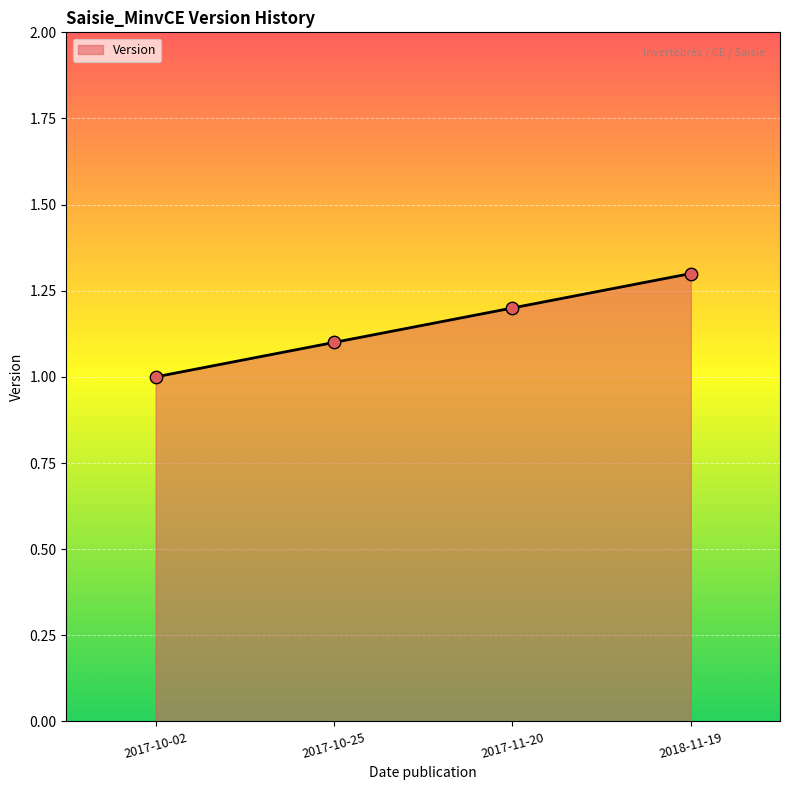

Which has a higher value, 2017-10-02 or 2017-10-25?

2017-10-25